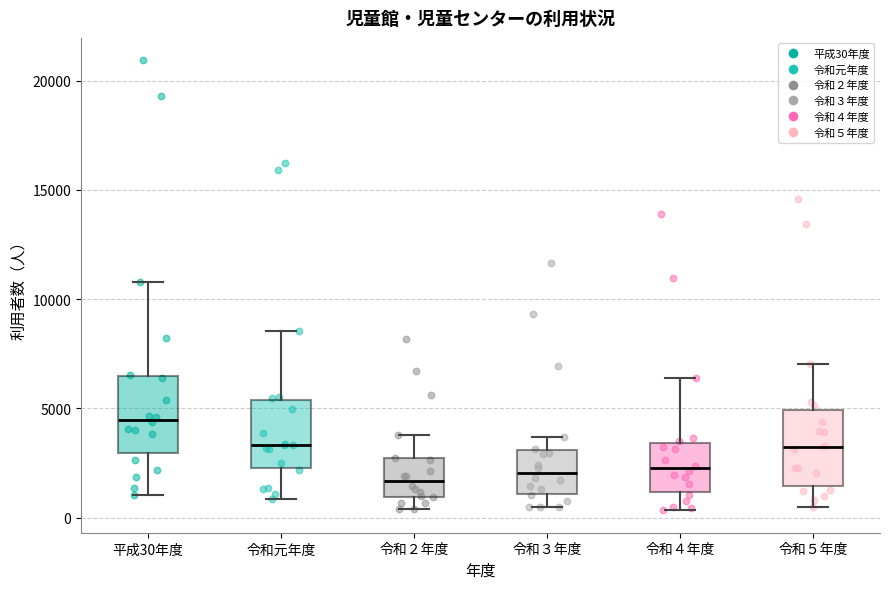

Reading left to right, read every box against the y-axis: the position of its median line, the range the box covers, and the ends of its whiskers. The values are not printed on the chart, so give them approximately, as read against the axis.

平成30年度: median 4500, box 3000 to 6500, whiskers 1000 to 11000
令和元年度: median 3500, box 2500 to 5500, whiskers 1000 to 8500
令和２年度: median 1500, box 1000 to 2500, whiskers 500 to 4000
令和３年度: median 2000, box 1000 to 3000, whiskers 500 to 3500
令和４年度: median 2500, box 1000 to 3500, whiskers 500 to 6500
令和５年度: median 3000, box 1500 to 5000, whiskers 500 to 7000